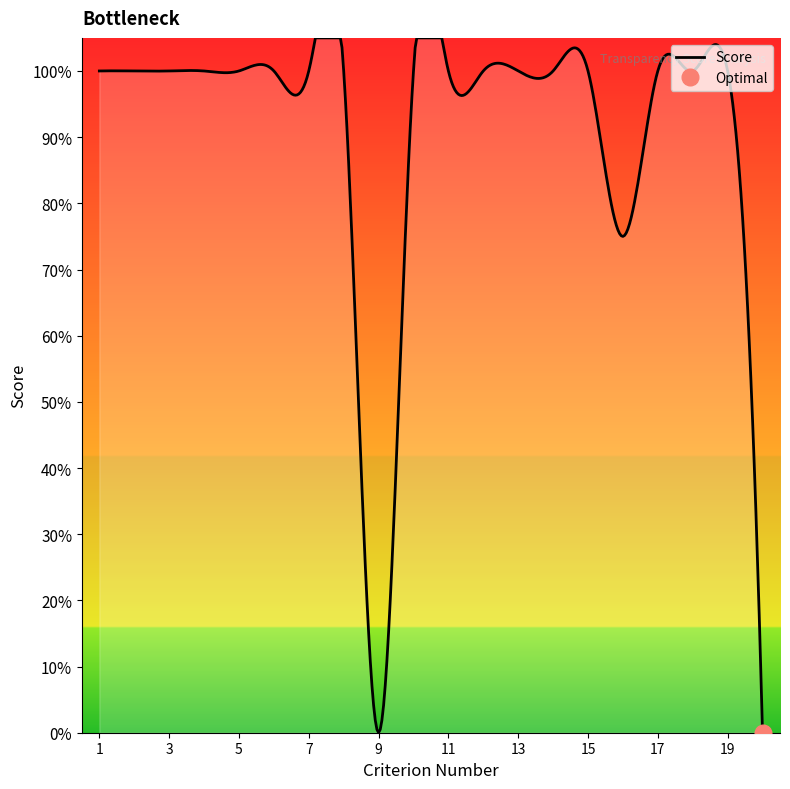

Reading left to right, transcribe all the data shown in this chart.

1=1.0	2=1.0	3=1.0	4=1.0	5=1.0	6=1.0	7=1.0	8=1.0	9=0.0	10=1.0	11=1.0	12=1.0	13=1.0	14=1.0	15=1.0	16=0.8	17=1.0	18=1.0	19=1.0	20=0.0